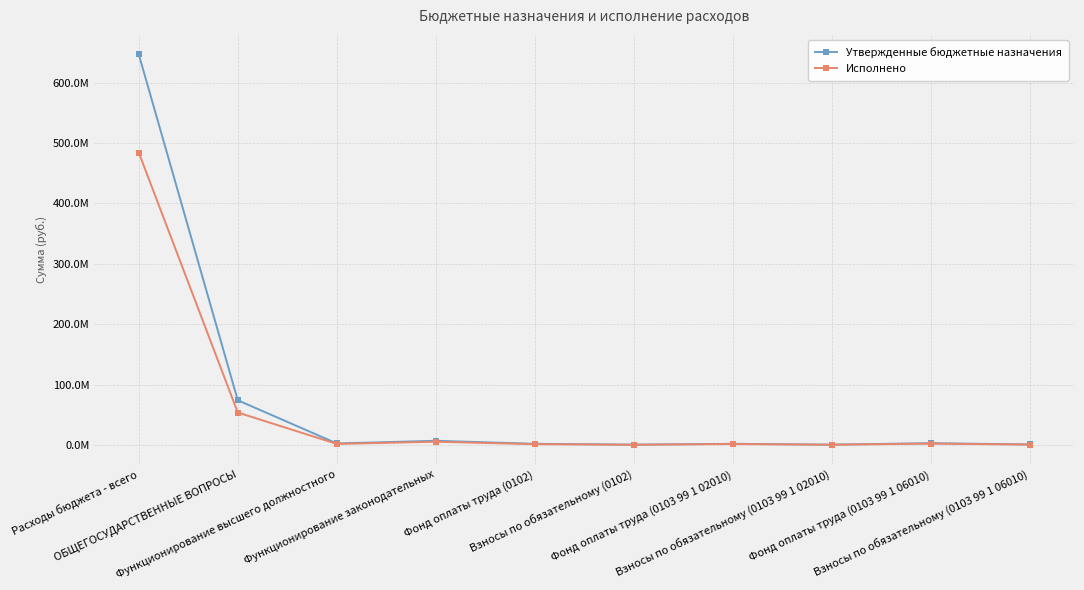

What is the minimum value shown in the chart?

407444.2